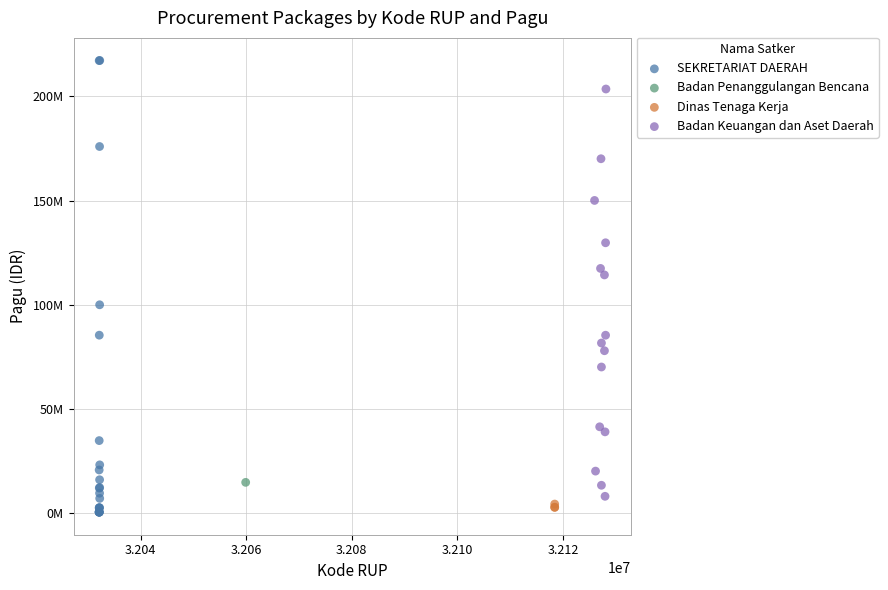

Which series contains the highest Y value?

SEKRETARIAT DAERAH